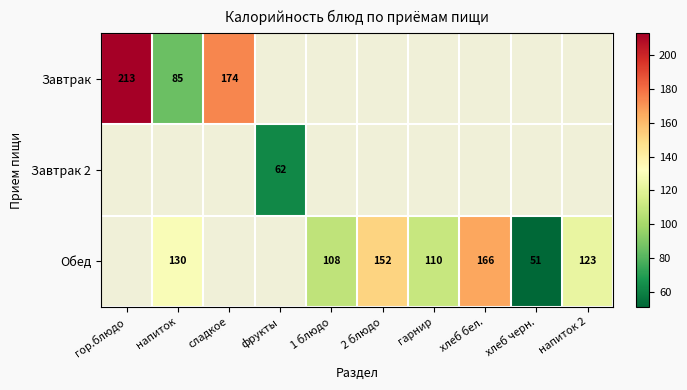

True or false: Завтрак has a value of 213 at гор.блюдо.

True